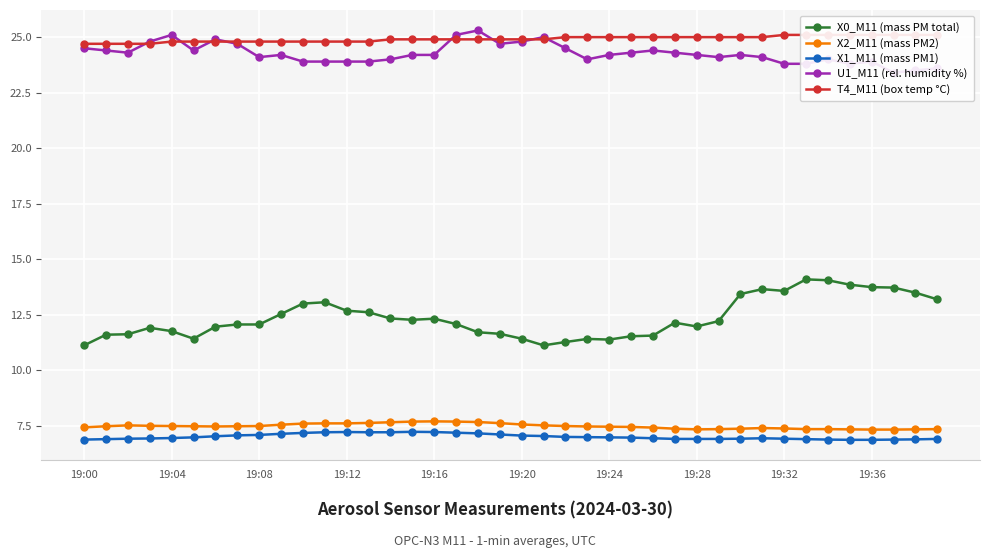

What is the minimum value for X0_M11 (mass PM total)?

11.1